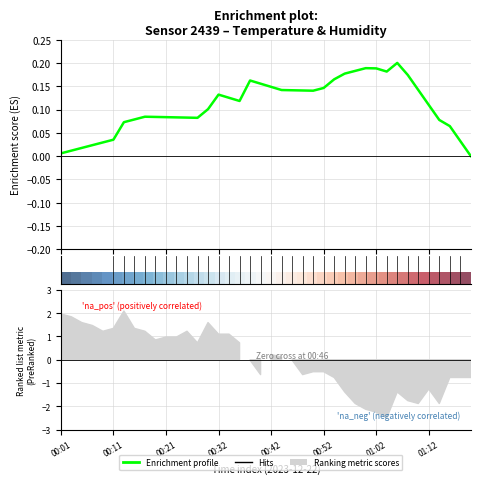

How many interior local peaks does the Enrichment profile series have?

5